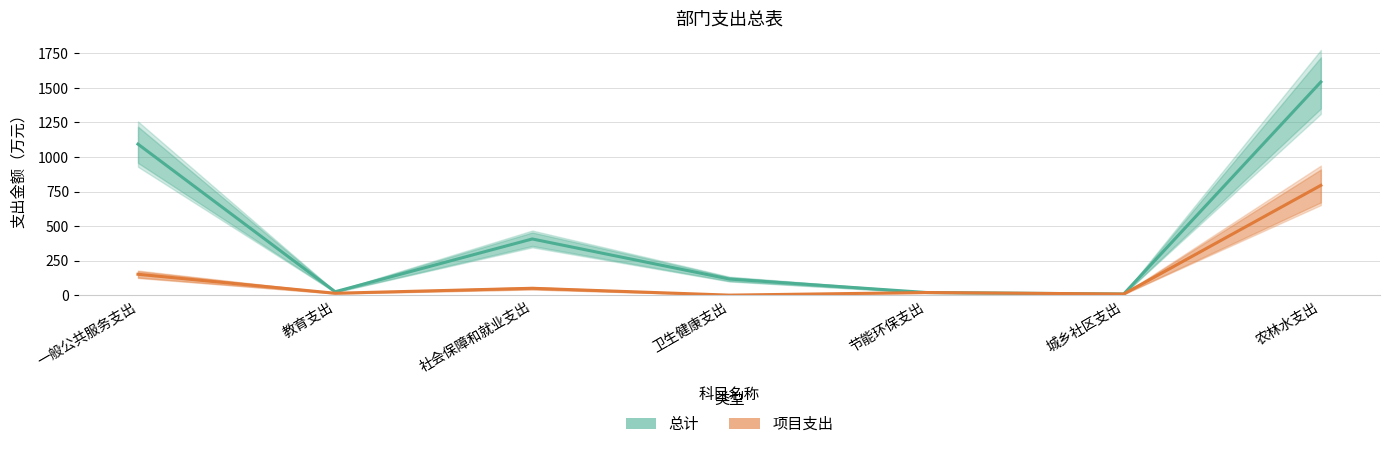

At how many categories does at least one series exceed 585?

2